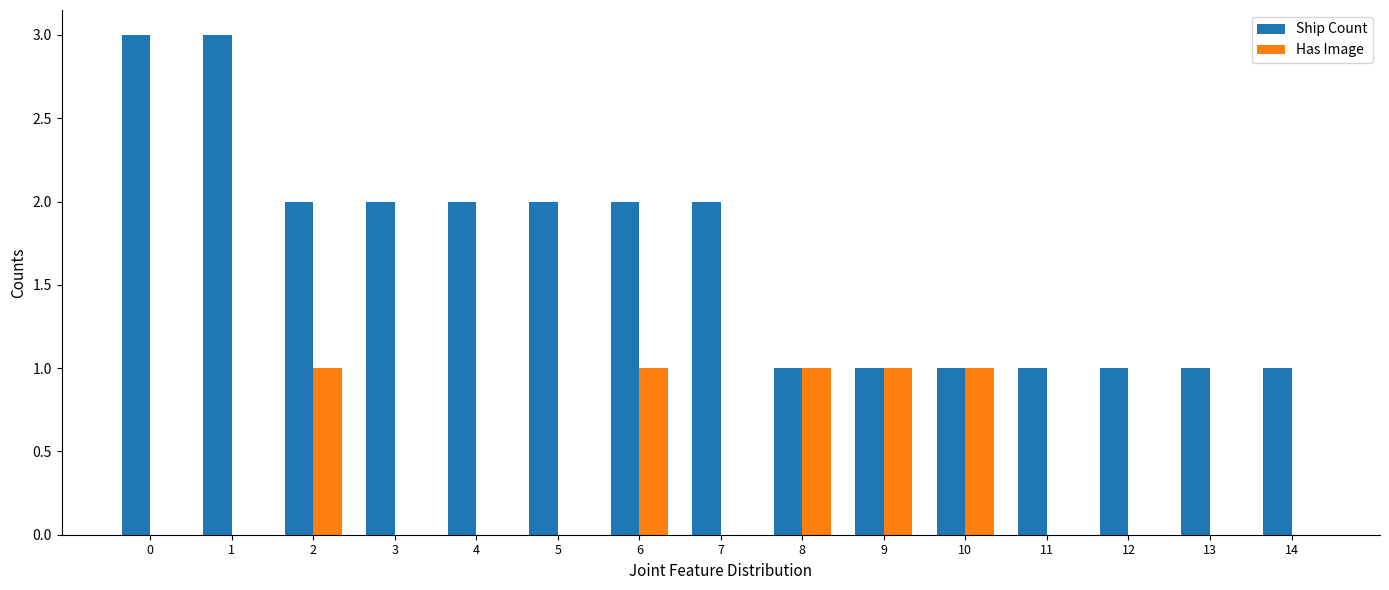

Reading left to right, list all the values displayed in this chart.

Ship Count: 3	3	2	2	2	2	2	2	1	1	1	1	1	1	1
Has Image: 0	0	1	0	0	0	1	0	1	1	1	0	0	0	0